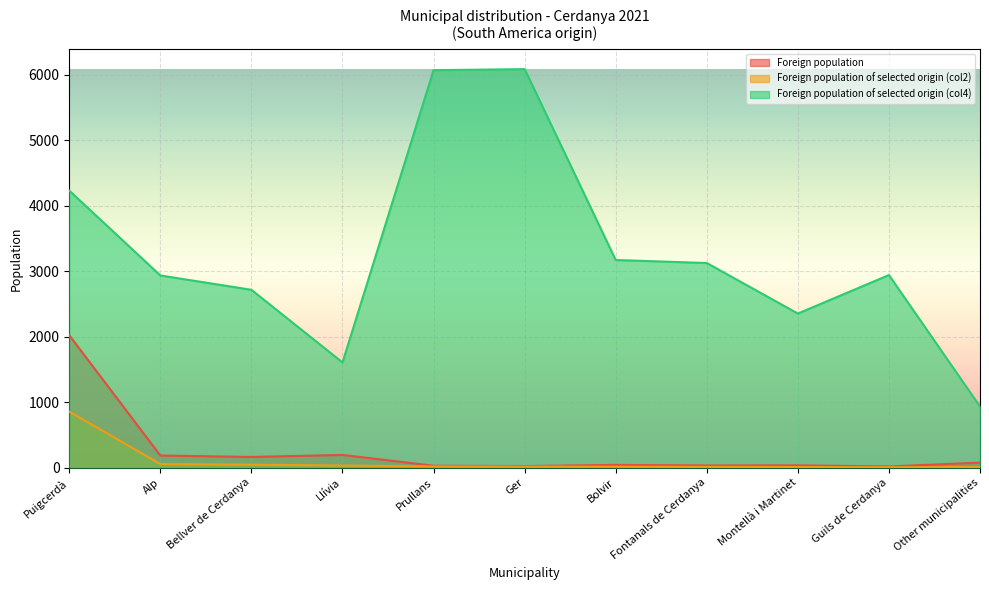

Read the Foreign population of selected origin (col4) value at Bellver de Cerdanya.

2716